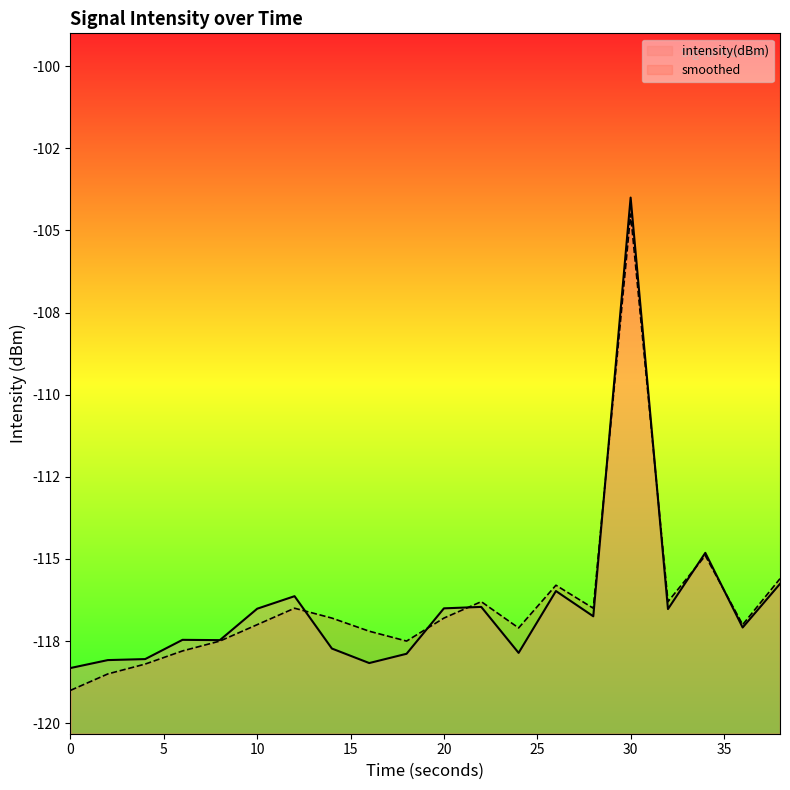

Where is smoothed nearest to the value -111?

34